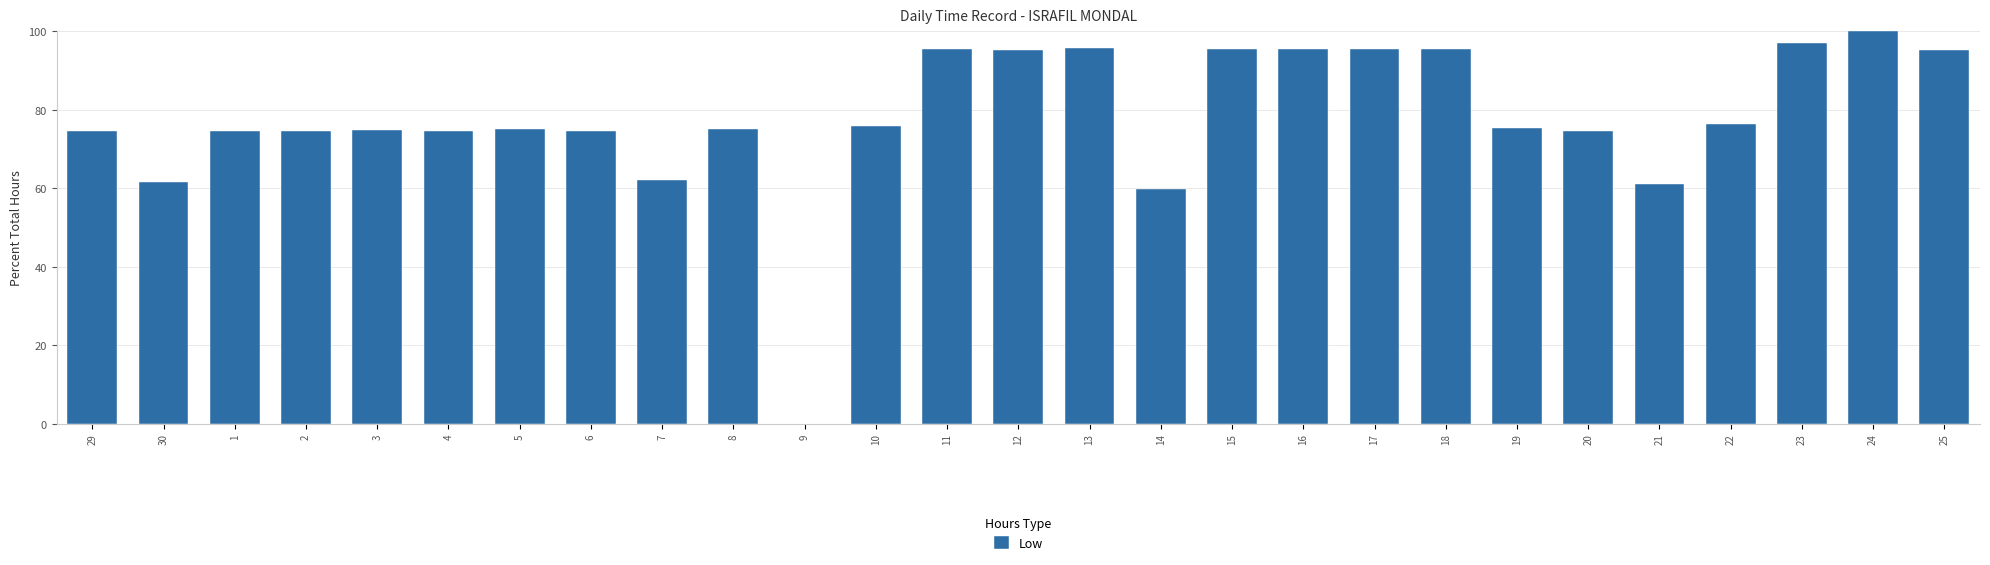

What is the change in value from 7 to 17?

+33.3